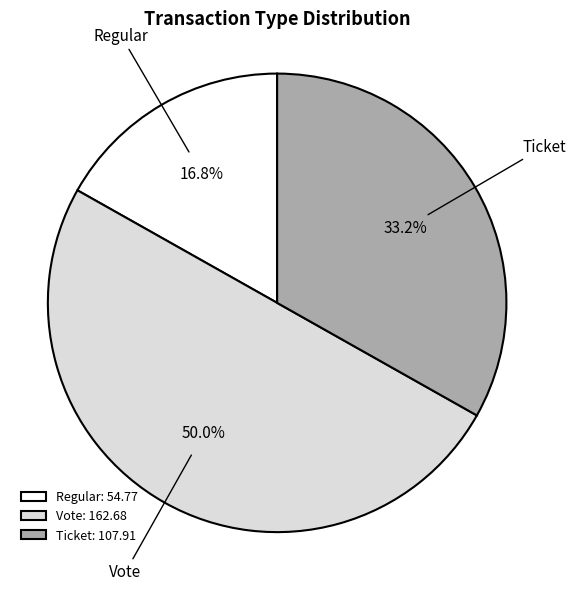

How many segments does this pie chart have?

3